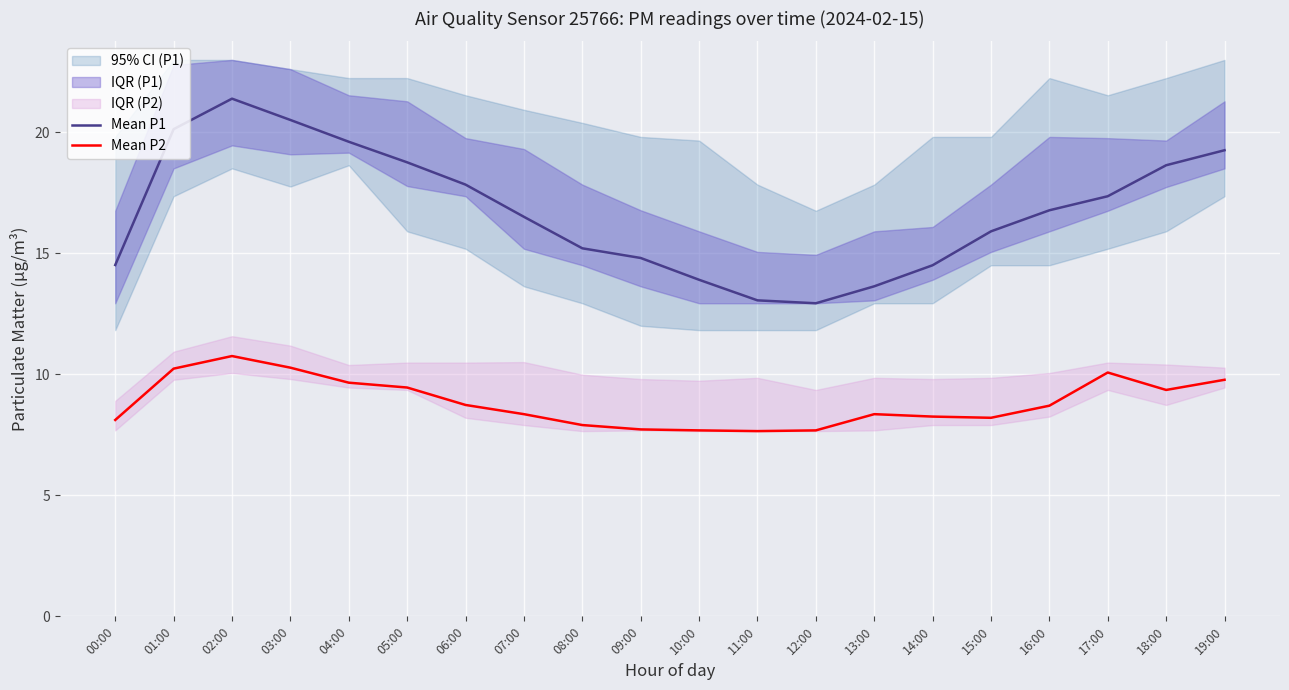

What is the value of the Mean P1 point at the 15th from the left?

14.5